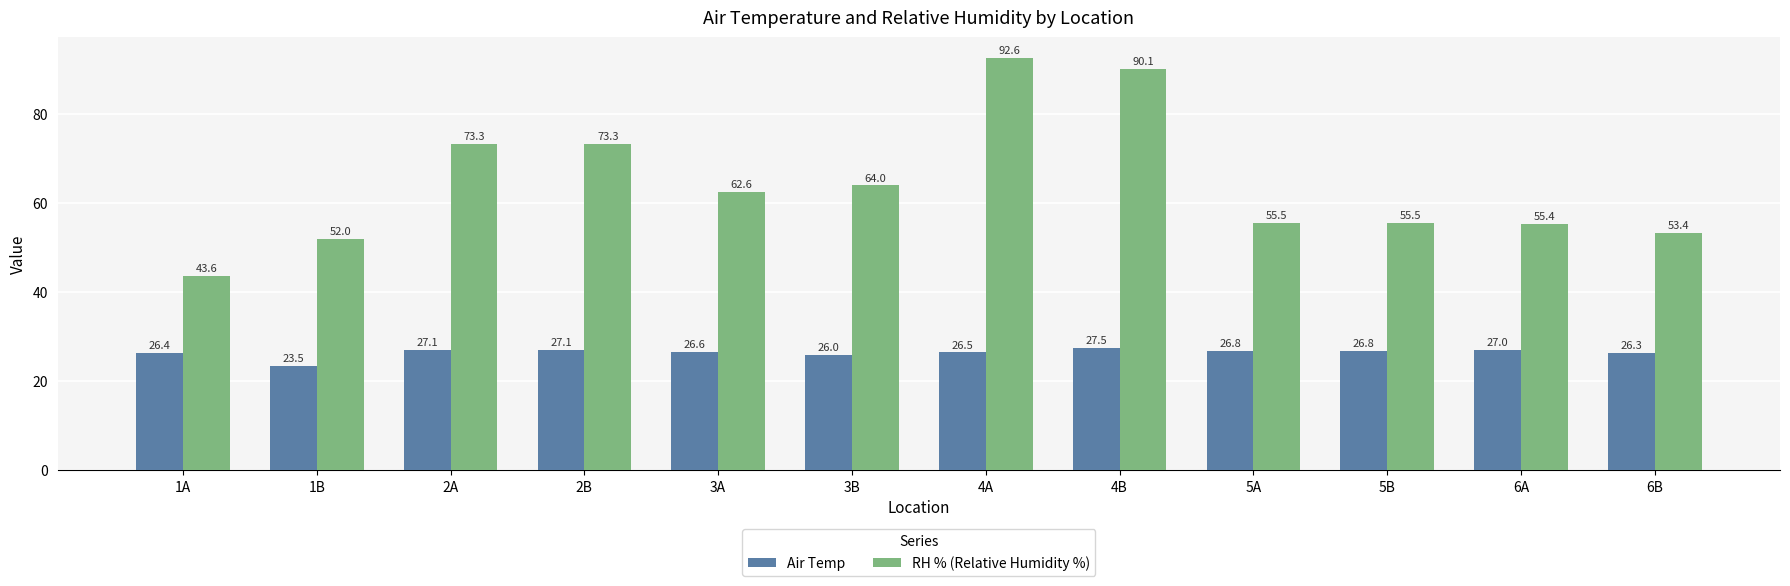

How many data points in RH % (Relative Humidity %) are above 62?

6